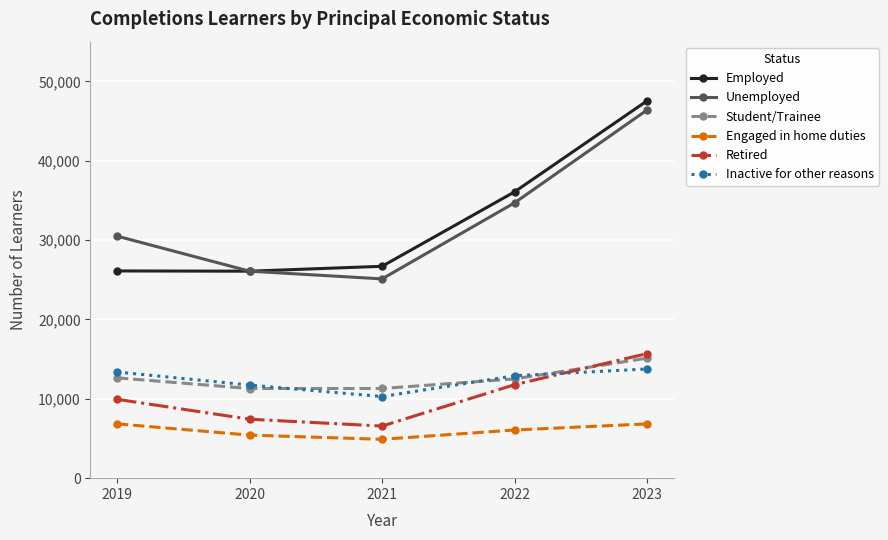

What is the value of the Engaged in home duties point at the 2nd from the left?

5426